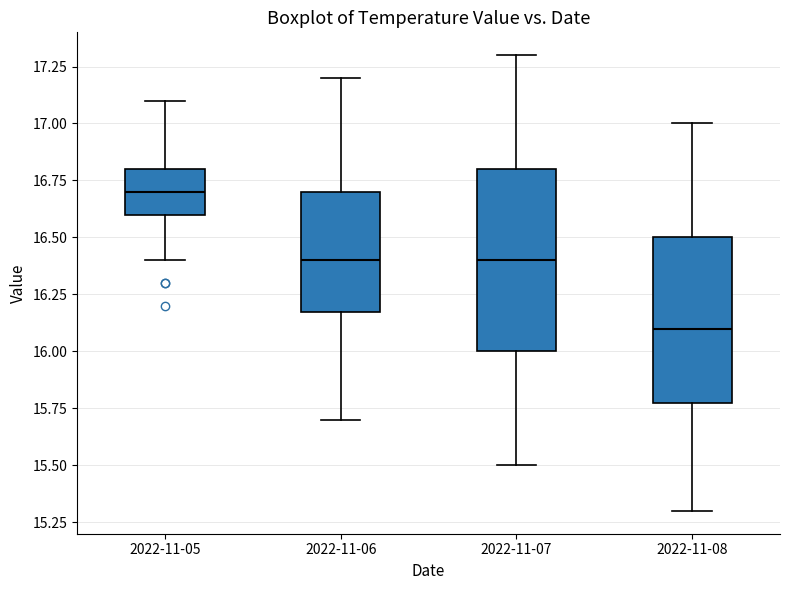

Which box has the highest median line?

2022-11-05